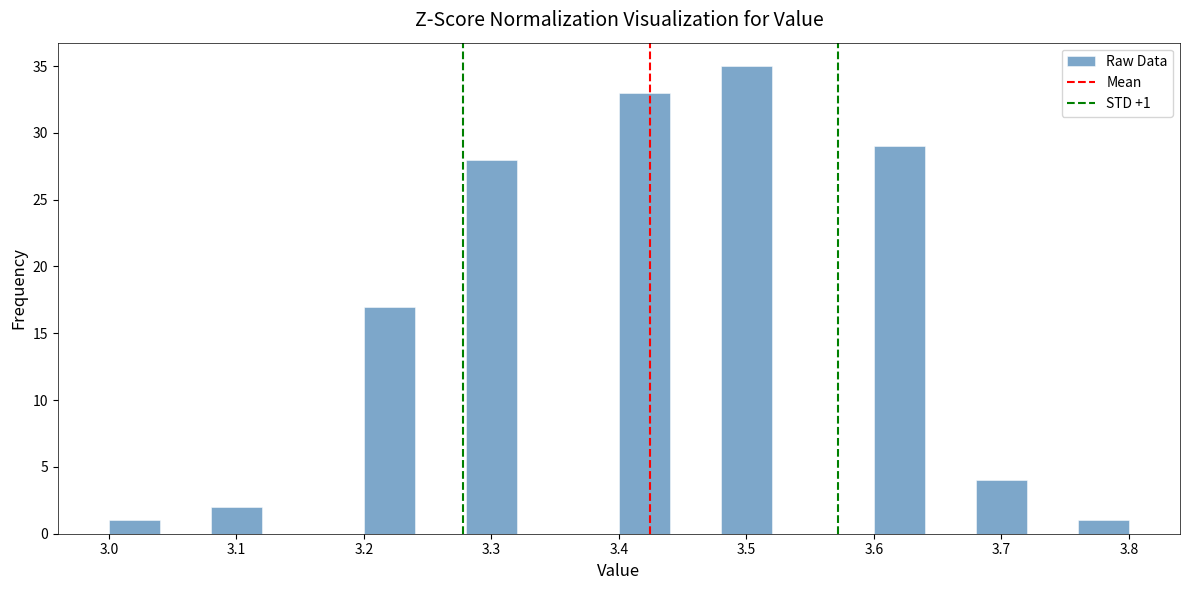

Which range on the x-axis has the tallest bar?

3.48 to 3.52